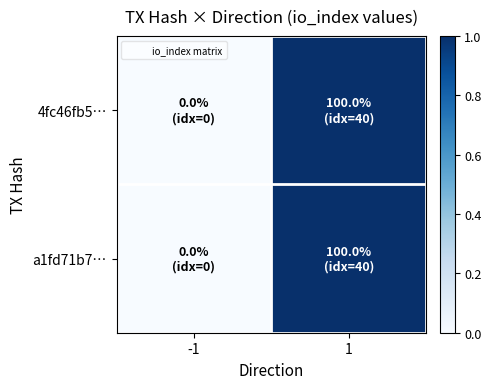

Count the number of data series in this chart.

2